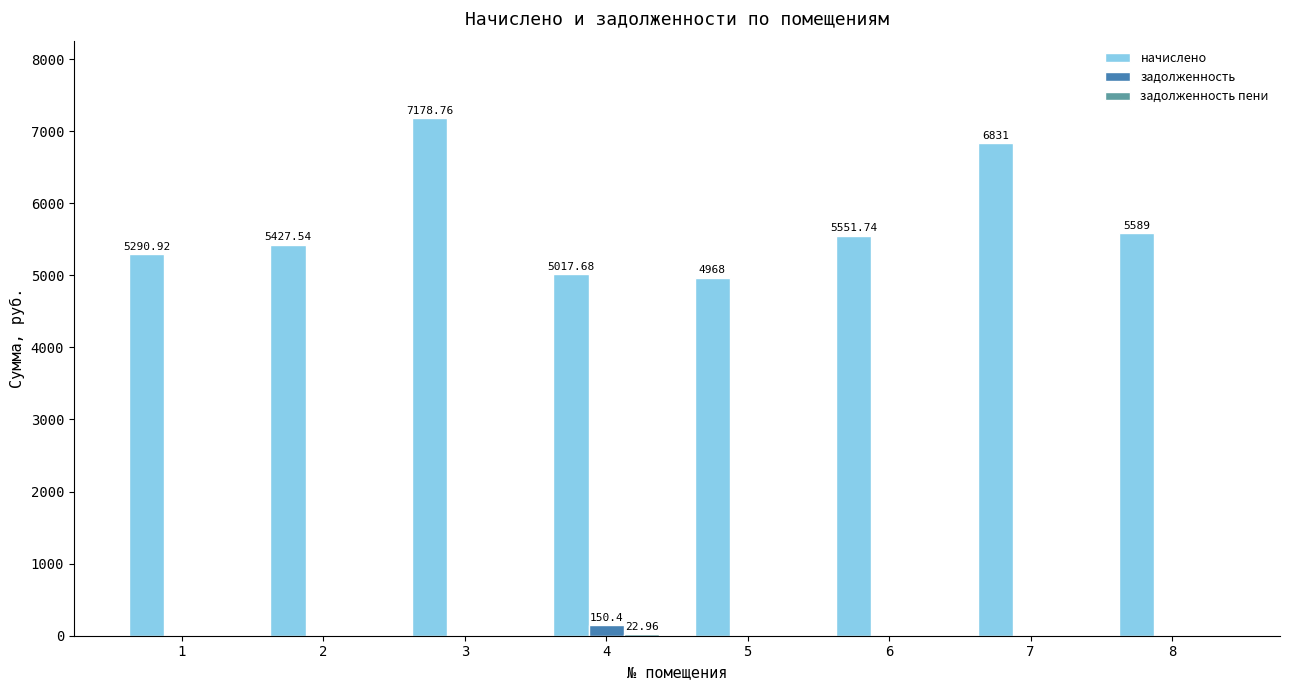

What is the sum of all задолженность values?

150.4